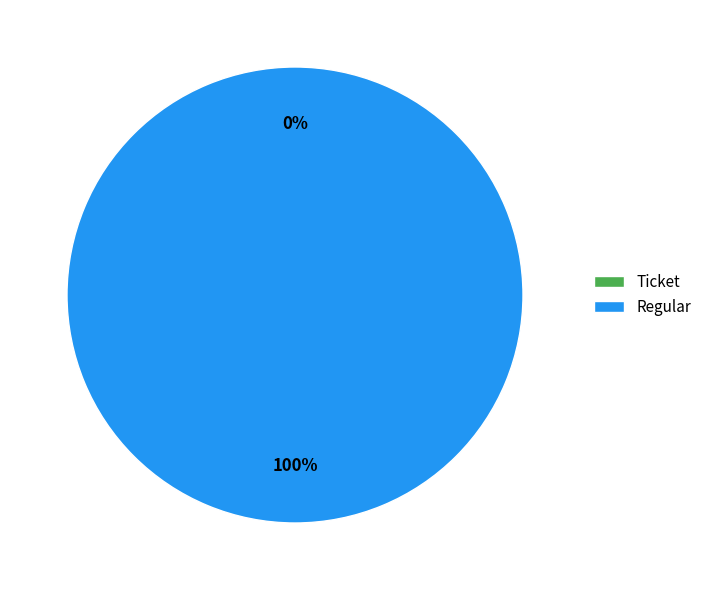

Which has a higher value, Ticket or Regular?

Regular